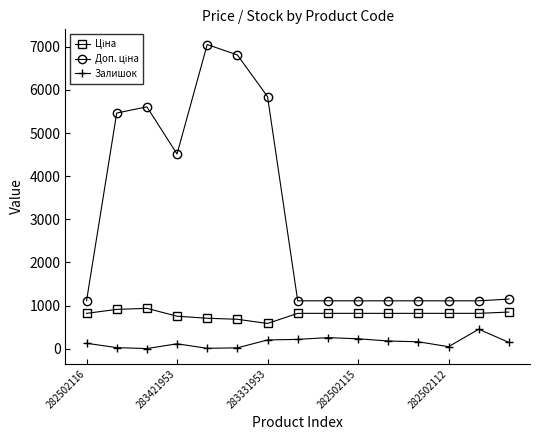

At how many categories does at least one series exceed 4363?

6